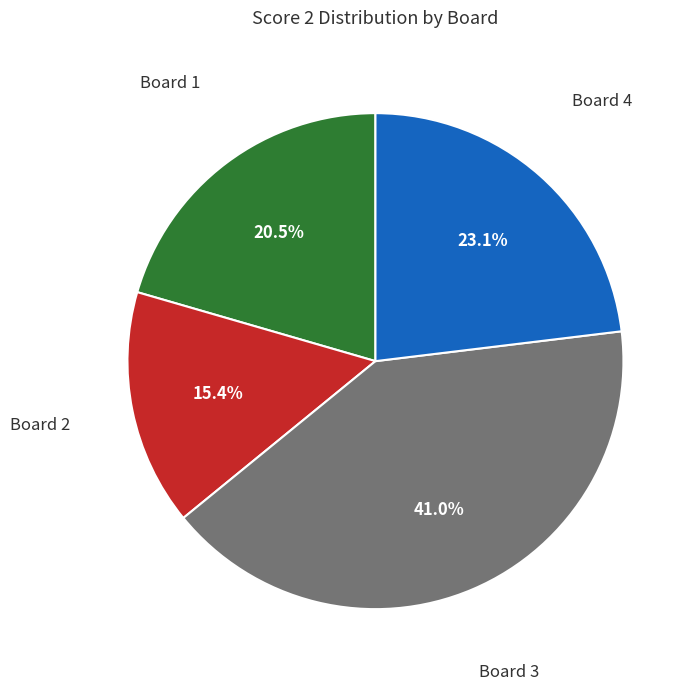

How many segments does this pie chart have?

4